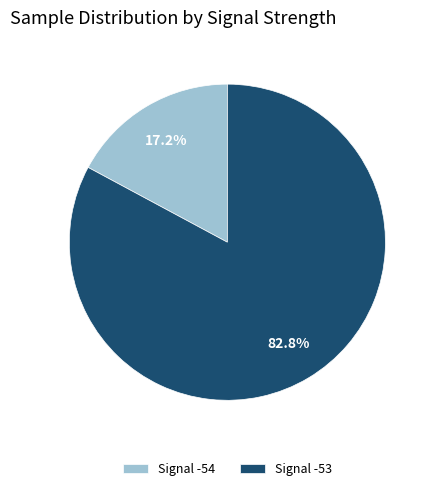

Rank the categories by value from lowest to highest.

Signal -54, Signal -53